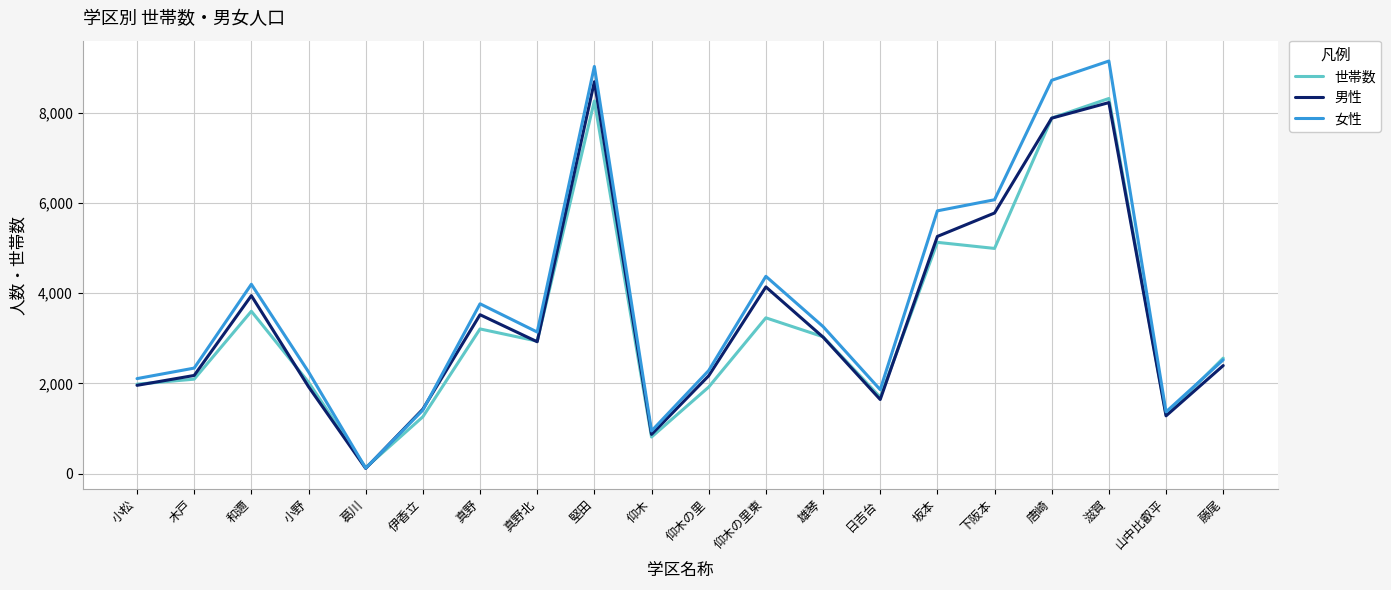

What position from the left is 真野北?

8